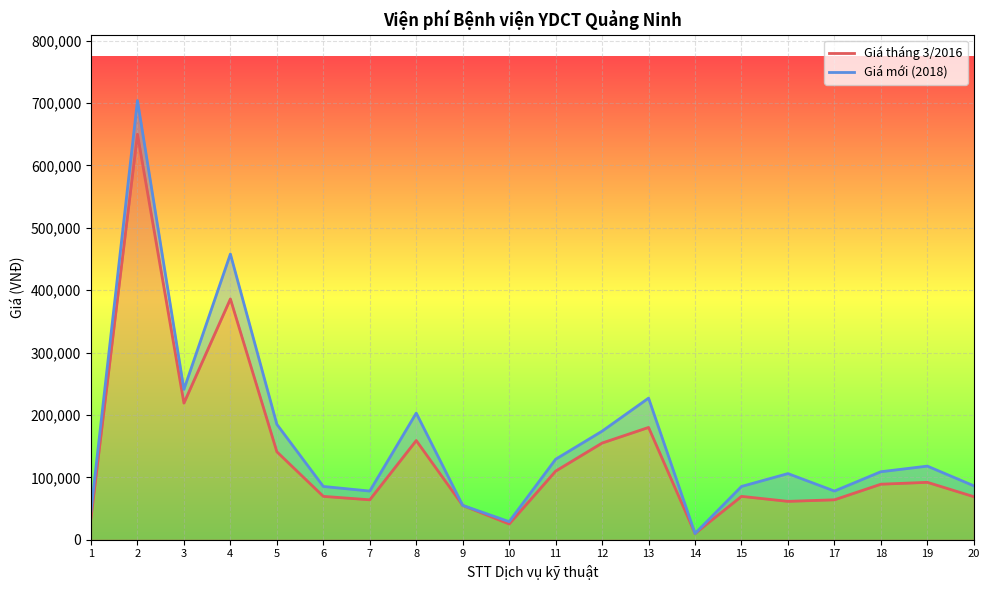

Reading left to right, extract all data points from this chart.

Giá tháng 3/2016: 1=35000	2=650000	3=219000	4=386000	5=141000	6=69500	7=64000	8=159000	9=55000	10=25200	11=110000	12=155000	13=180000	14=10000	15=69500	16=61500	17=64000	18=89000	19=92000	20=69000
Giá mới (2018): 1=45900	2=704000	3=241000	4=458000	5=185000	6=85400	7=78000	8=203000	9=55000	10=29000	11=129000	12=174000	13=227000	14=10000	15=85400	16=106000	17=78000	18=109000	19=118000	20=86400